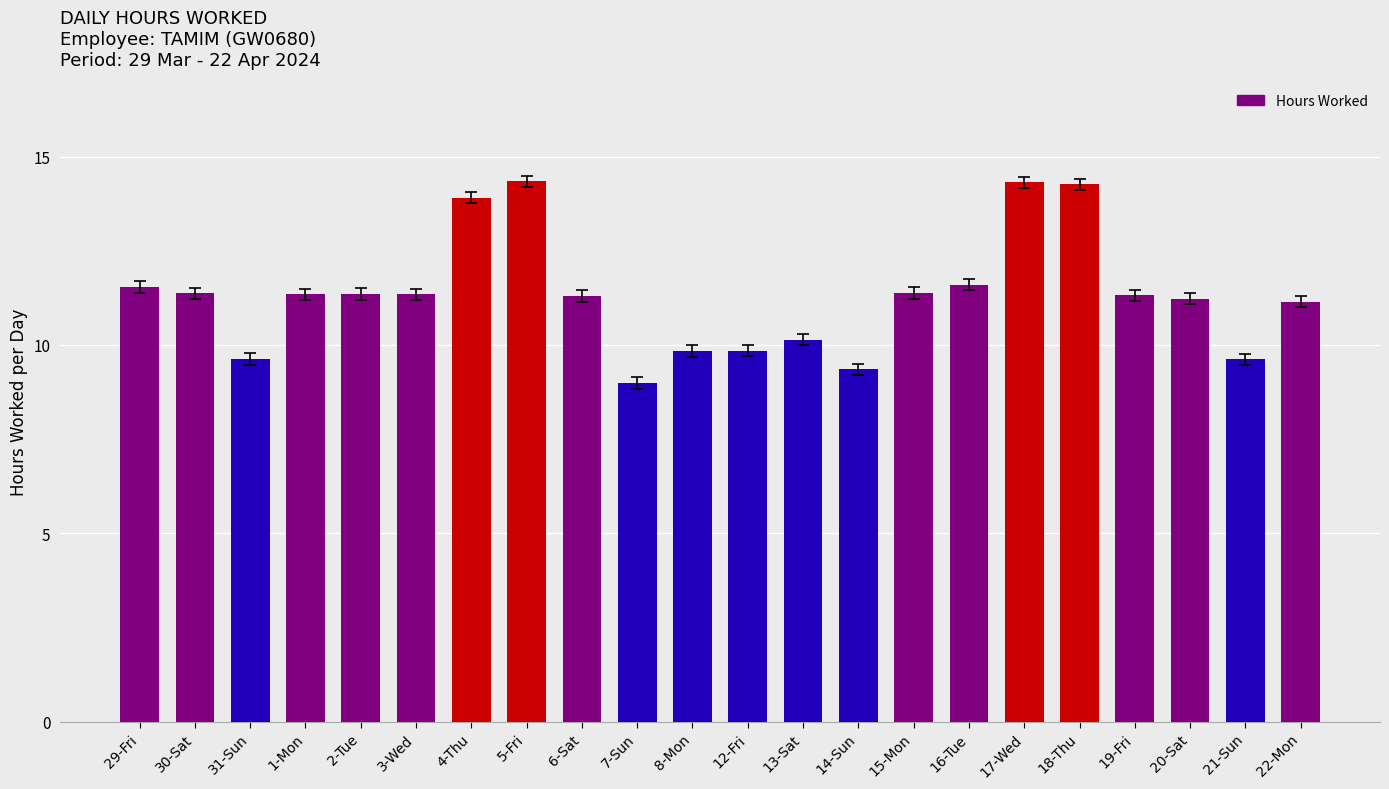

Read the value at 5-Fri.

14.3